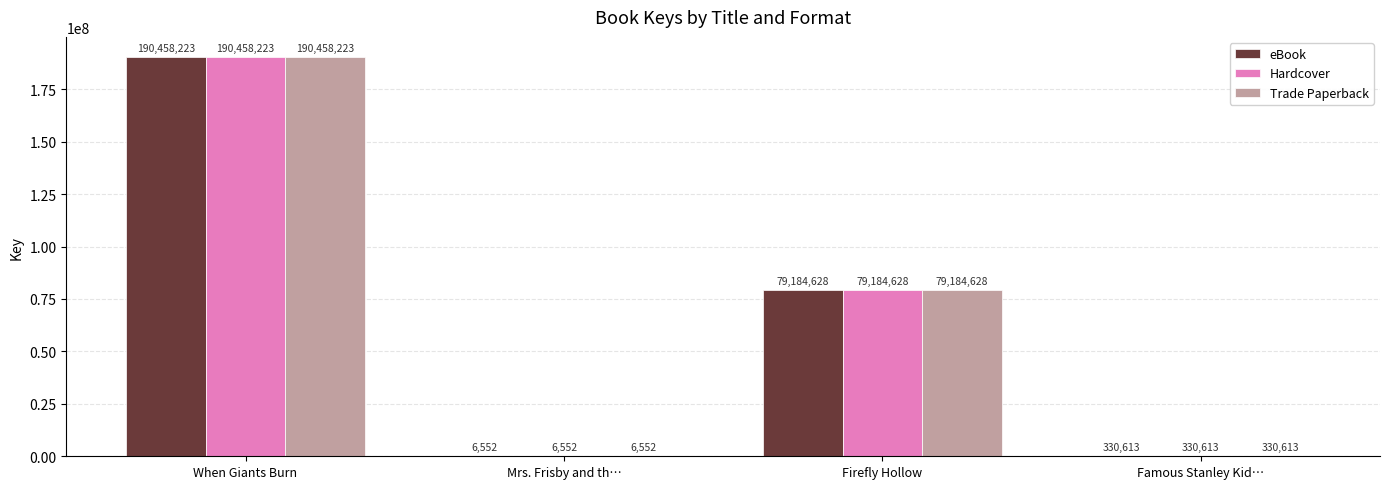

What is the total value across all series at Firefly Hollow?

237553884